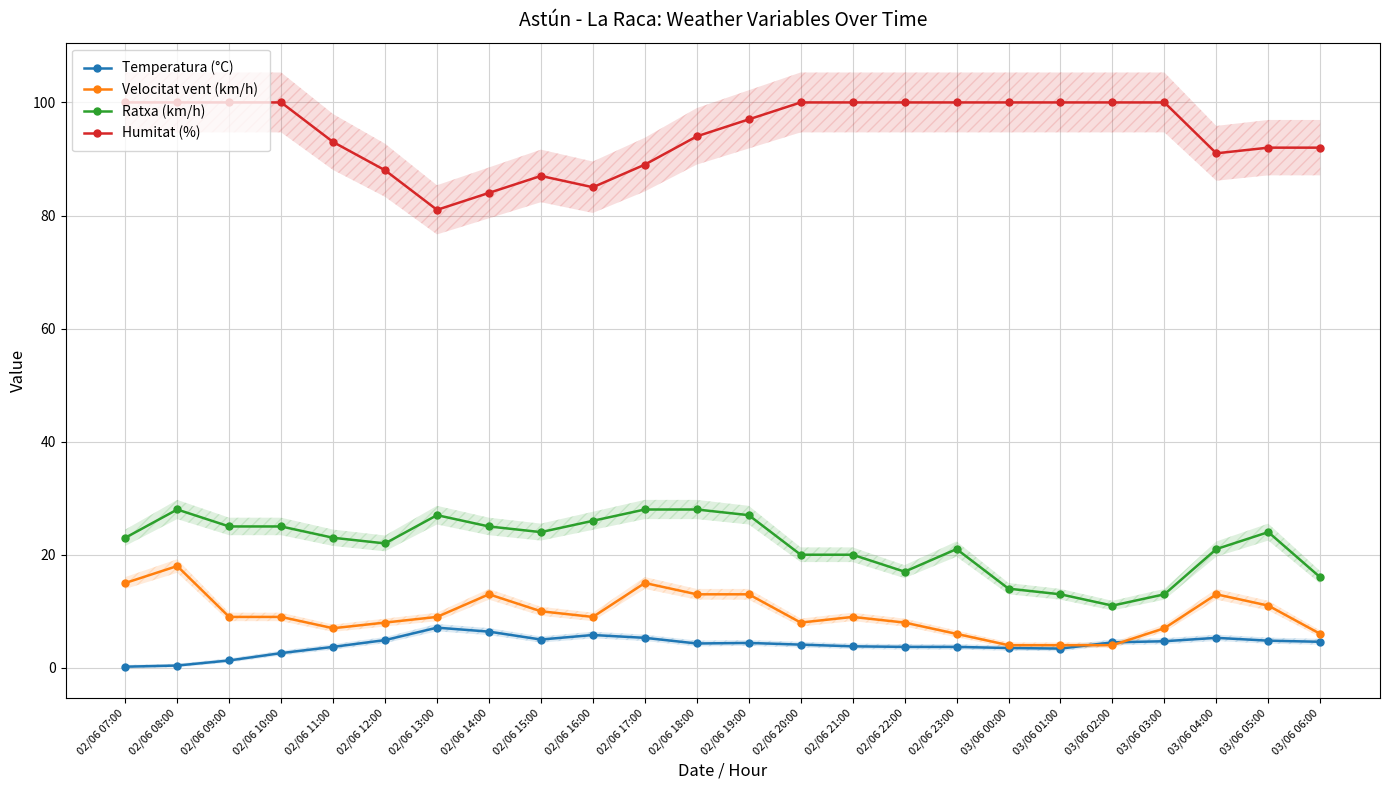

At which category is the sum across all series the highest?

02/06 08:00